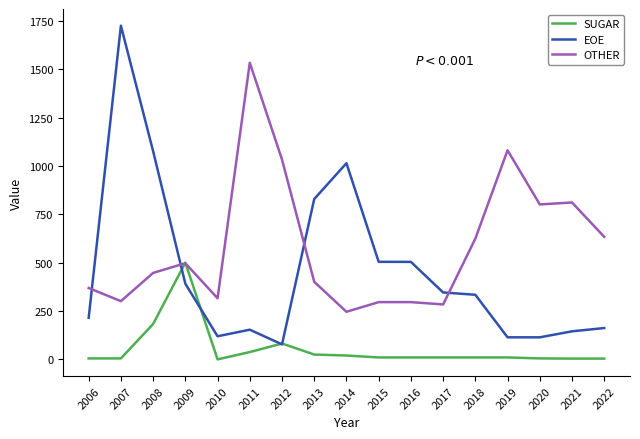

Which label corresponds to the largest value in the chart?

2007